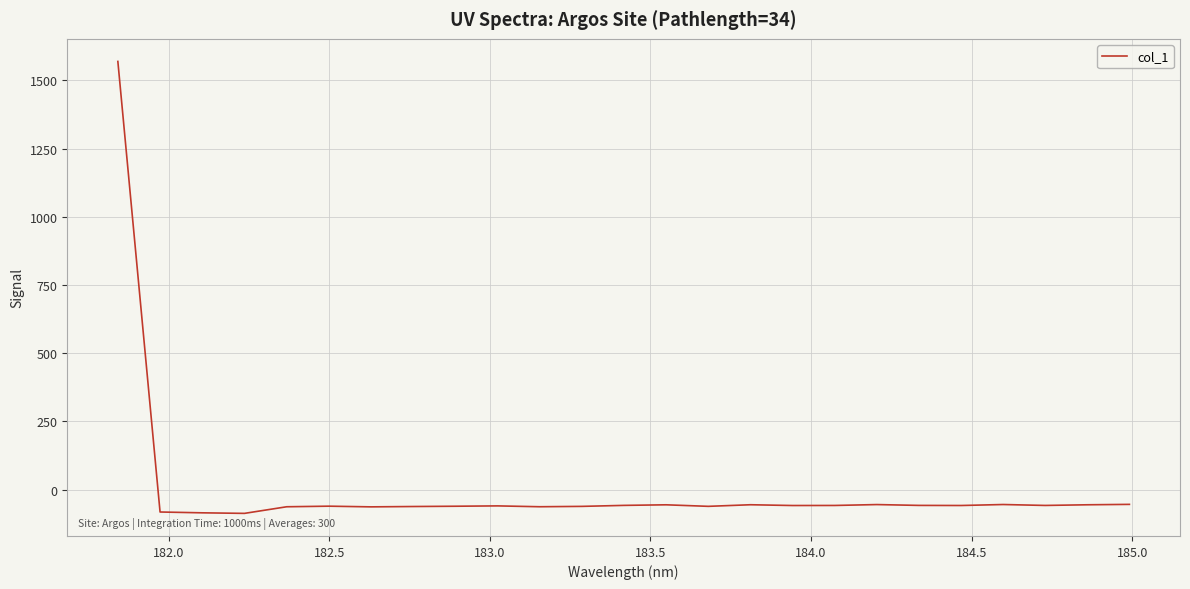

How many positive values are there?

1